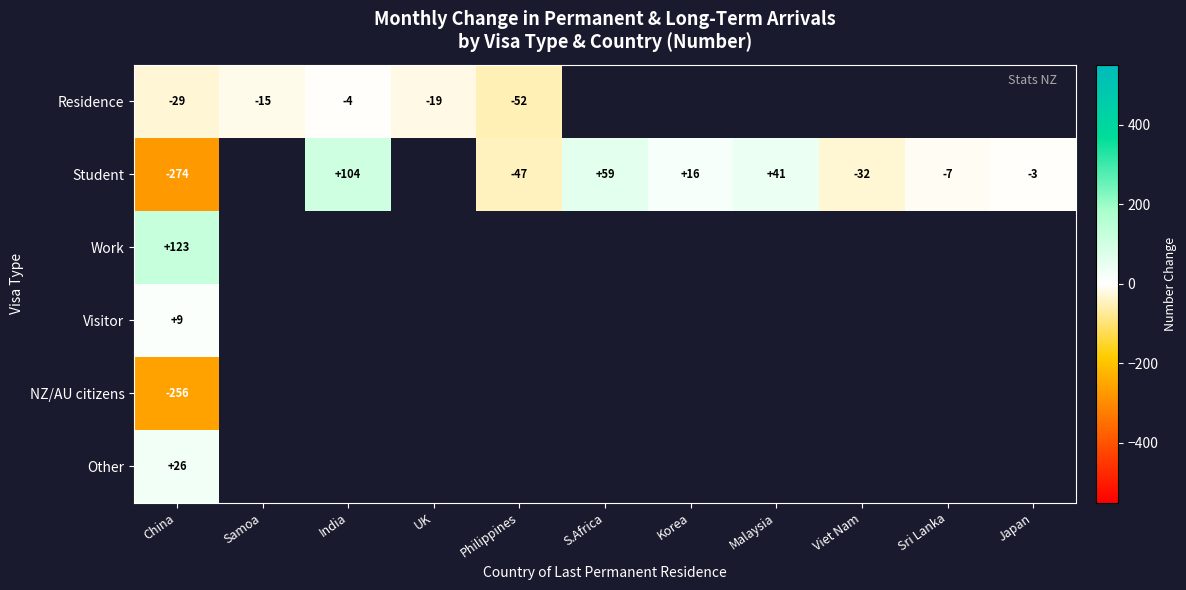

At which label does Work reach its peak?

China